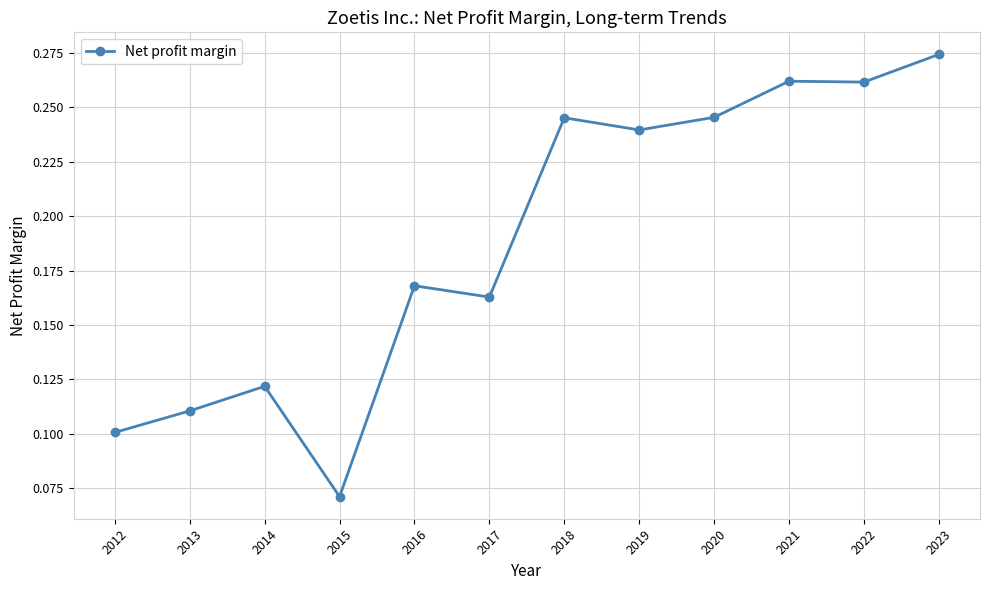

Does the chart have visible grid lines?

Yes